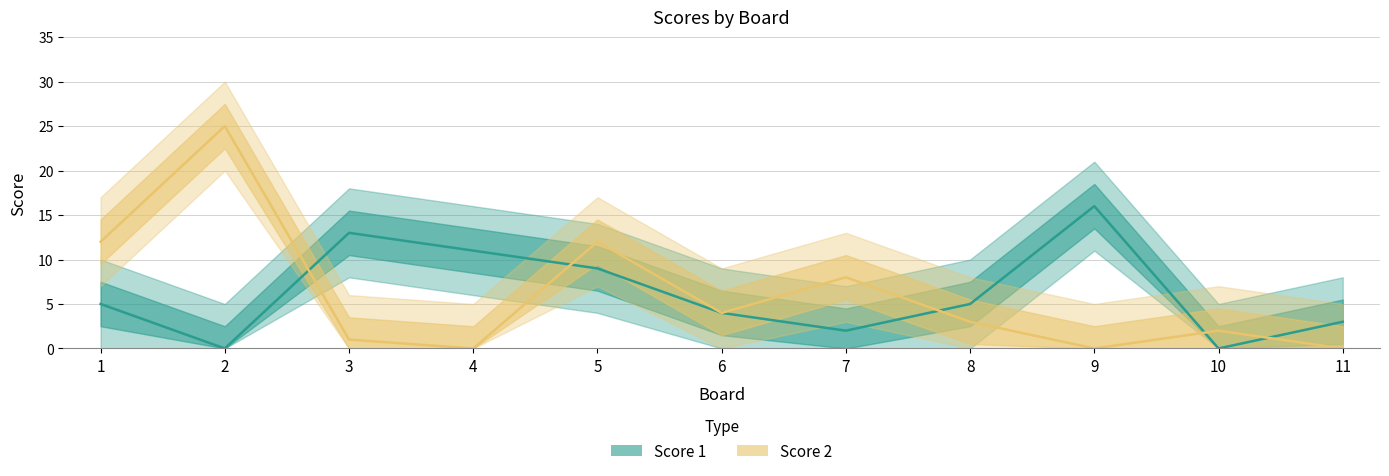

At which label is Score 2 closest to 12?

1